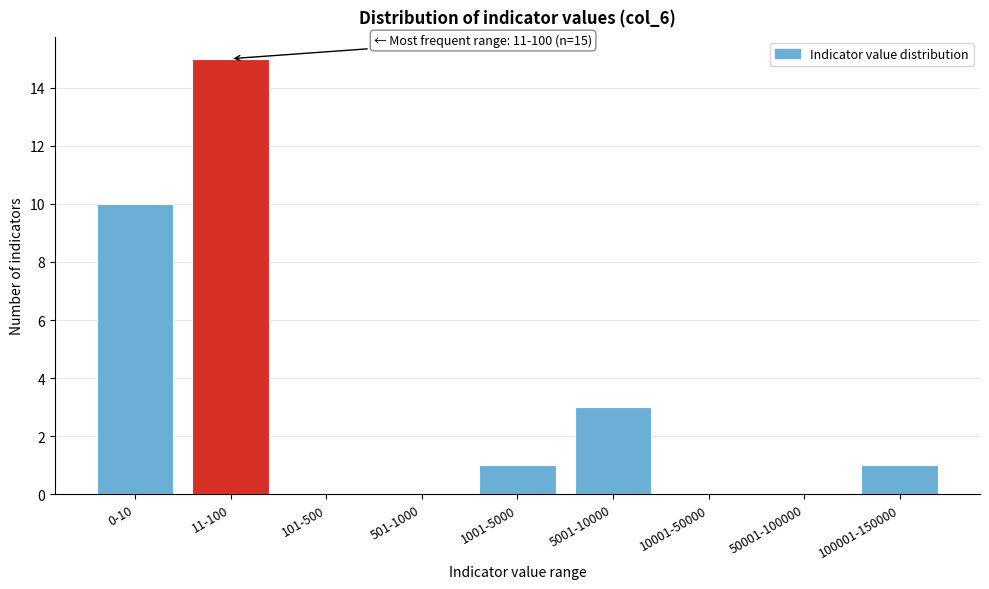

Reading left to right, extract all data points from this chart.

0-10=10	11-100=15	101-500=0	501-1000=0	1001-5000=1	5001-10000=3	10001-50000=0	50001-100000=0	100001-150000=1